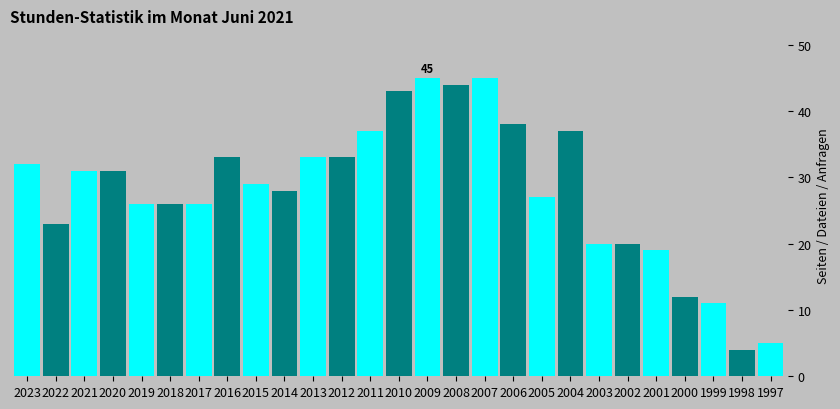

Reading left to right, what are all the values shown in this chart?

32	23	31	31	26	26	26	33	29	28	33	33	37	43	45	44	45	38	27	37	20	20	19	12	11	4	5